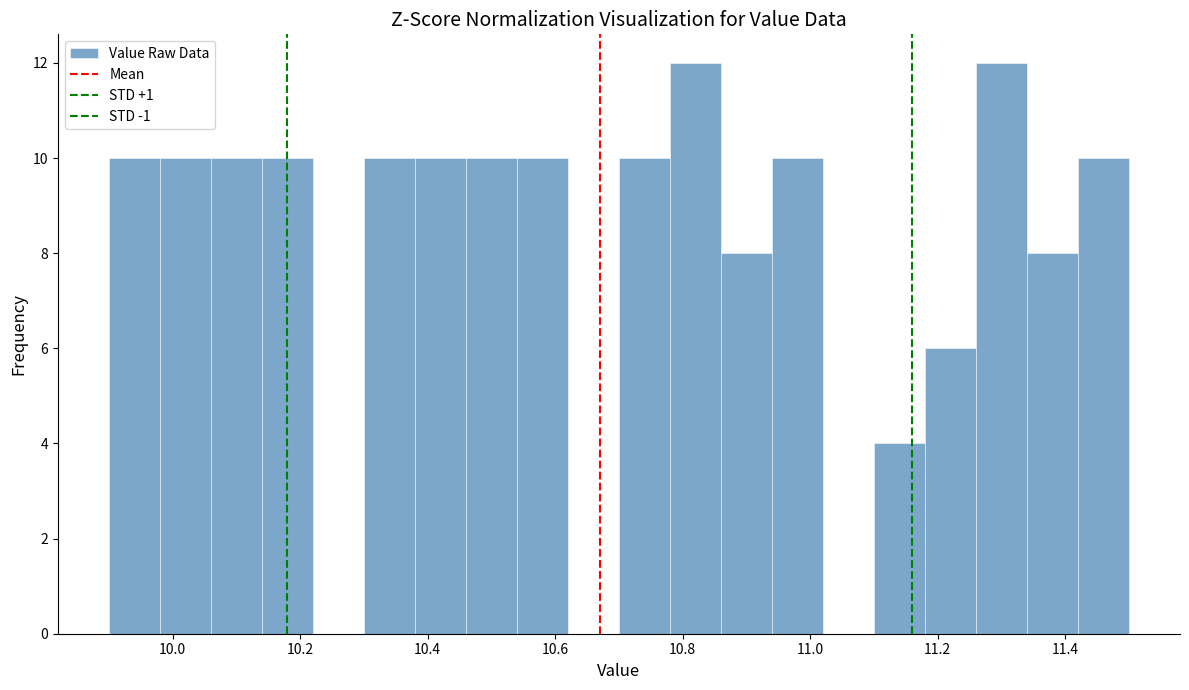

Reading left to right, list every bar in this chart as the range it spans on the x-axis followed by its height. The values are not printed on the chart, so give them approximately, as read against the axis.

9.90 to 9.98: 10
9.98 to 10.06: 10
10.06 to 10.14: 10
10.14 to 10.22: 10
10.22 to 10.30: 0
10.30 to 10.38: 10
10.38 to 10.46: 10
10.46 to 10.54: 10
10.54 to 10.62: 10
10.62 to 10.70: 0
10.70 to 10.78: 10
10.78 to 10.86: 12
10.86 to 10.94: 8
10.94 to 11.02: 10
11.02 to 11.10: 0
11.10 to 11.18: 4
11.18 to 11.26: 6
11.26 to 11.34: 12
11.34 to 11.42: 8
11.42 to 11.50: 10